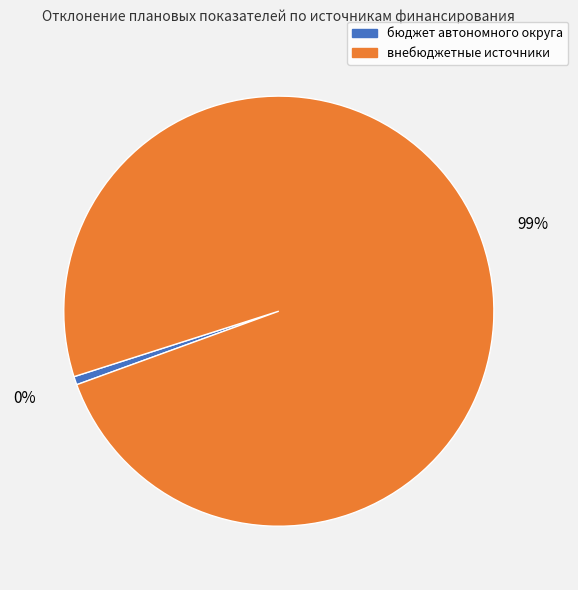

Is there any slice that represents more than half of the pie?

Yes